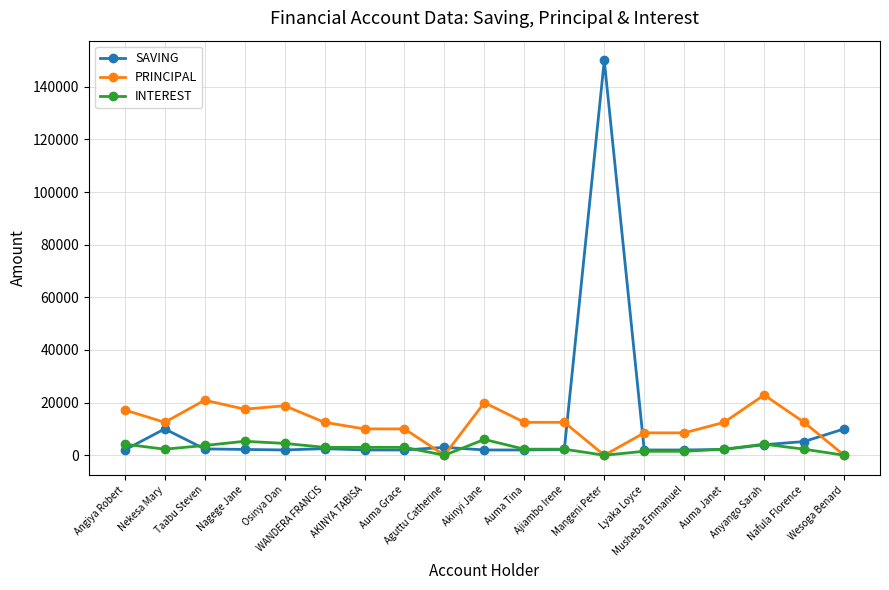

What is the sum of the PRINCIPAL values at Anyango Sarah and Auma Janet?

35400